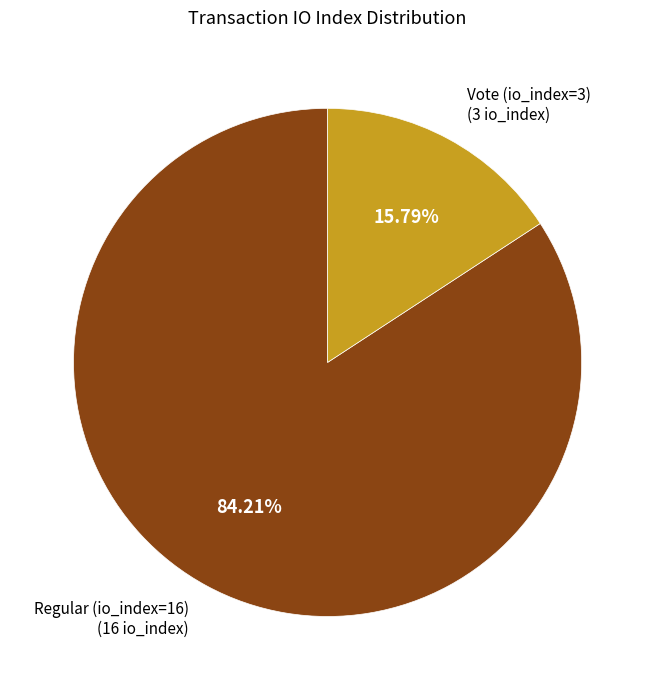

To the nearest percent, what is the difference between the largest and smallest slice percentages?

68%